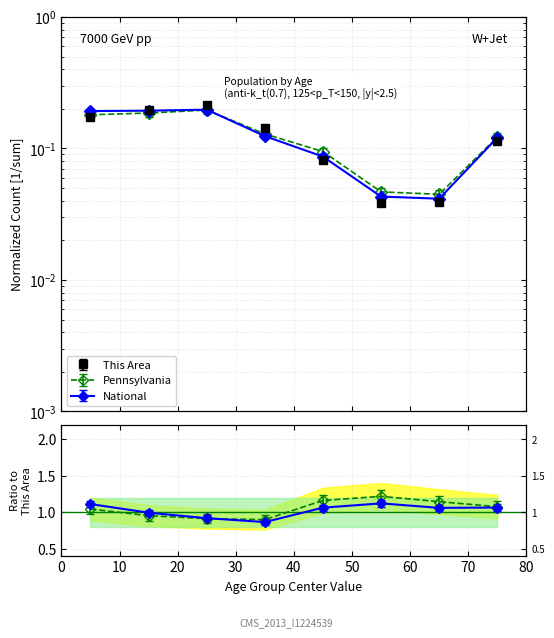

What is the sum of all Pennsylvania values?

1.0